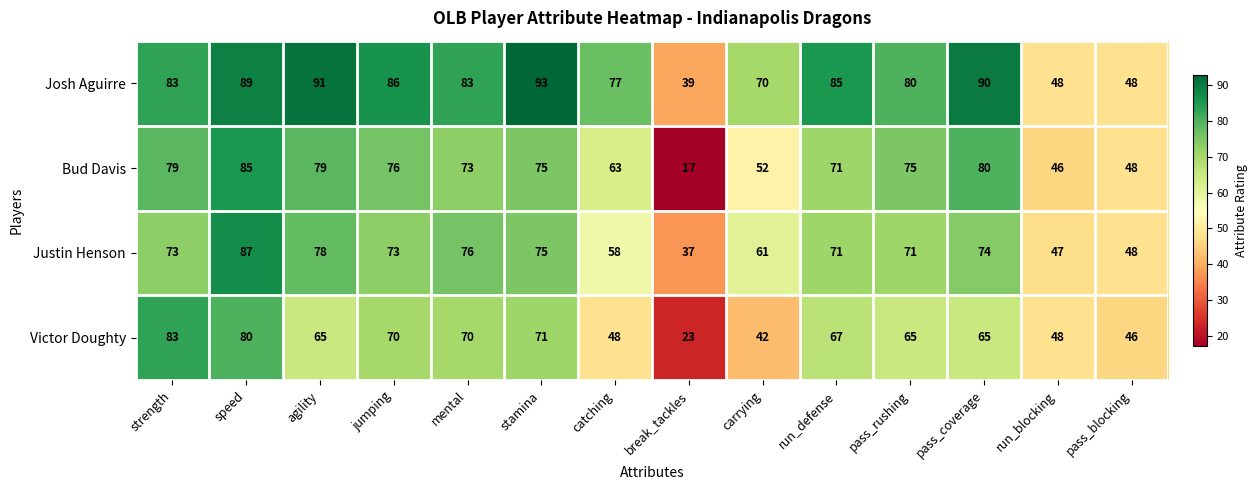

Rank the series by their maximum value, from highest to lowest.

Josh Aguirre, Justin Henson, Bud Davis, Victor Doughty